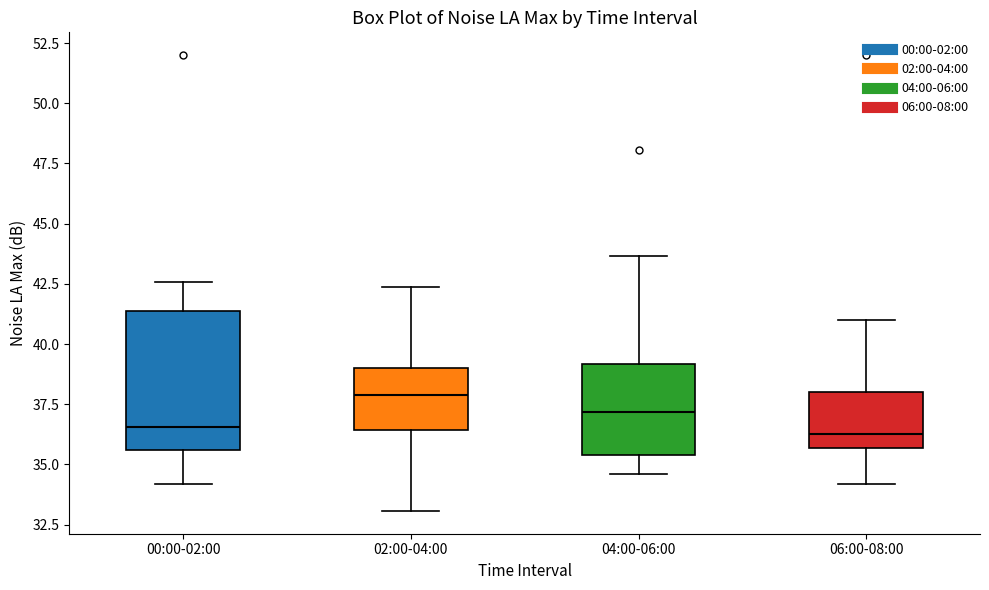

Reading left to right, read every box against the y-axis: the position of its median line, the range the box covers, and the ends of its whiskers. The values are not printed on the chart, so give them approximately, as read against the axis.

00:00-02:00: median 36.5, box 35.5 to 41.5, whiskers 34.0 to 42.5
02:00-04:00: median 38.0, box 36.5 to 39.0, whiskers 33.0 to 42.5
04:00-06:00: median 37.0, box 35.5 to 39.0, whiskers 34.5 to 43.5
06:00-08:00: median 36.5, box 35.5 to 38.0, whiskers 34.0 to 41.0